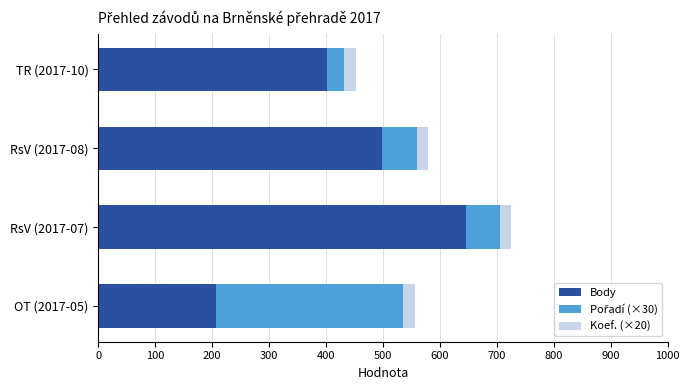

At which category is the sum across all series the highest?

RsV (2017-07)